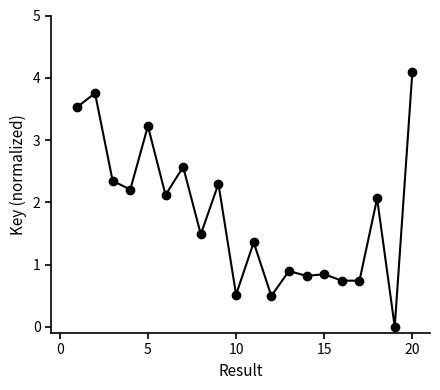

What is the greatest value displayed?

4.1